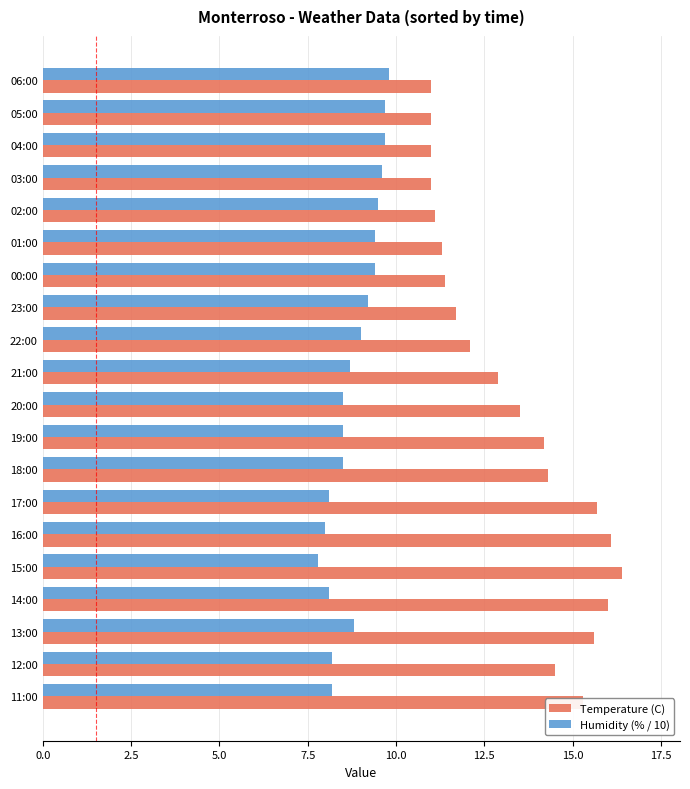

What is the total value across all series at 19:00?

22.7